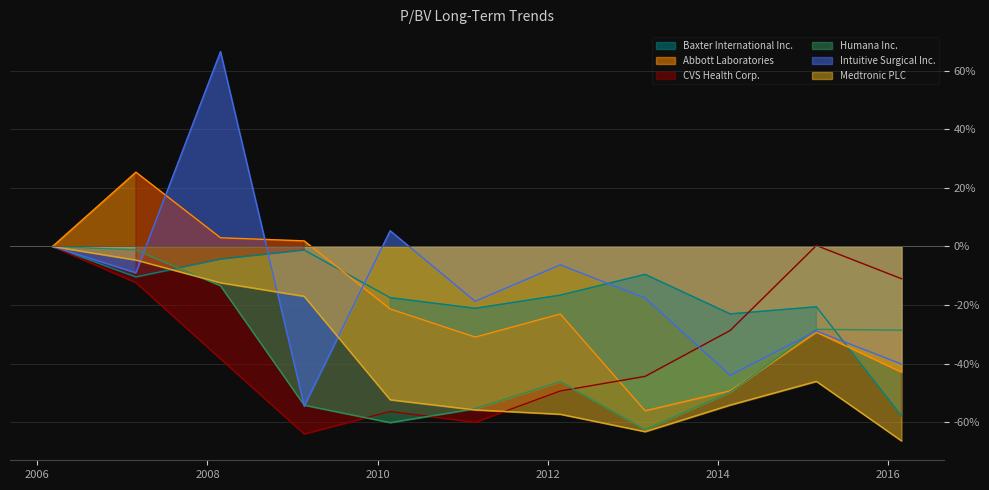

Between which two adjacent categories do Humana Inc. and Medtronic PLC first intersect?

2007-02-28 and 2008-02-26